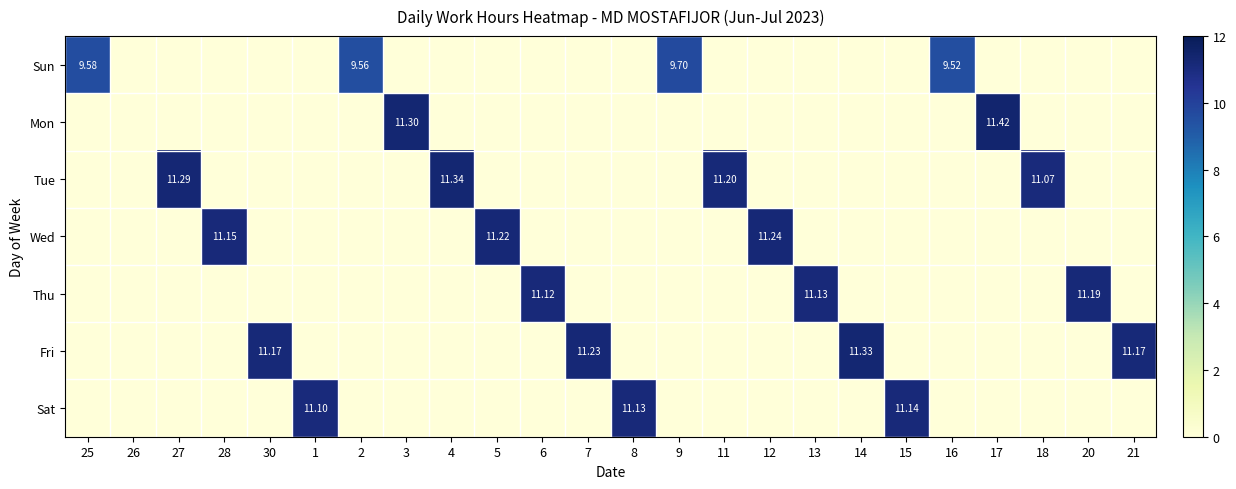

How many positive values does the Thu series have?

3